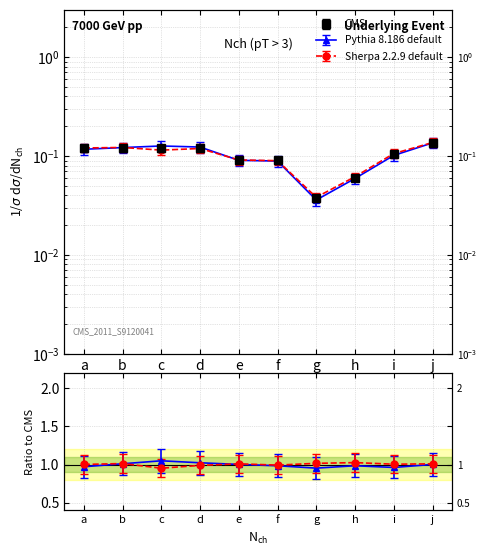

Rank the series by their maximum value, from highest to lowest.

Sherpa 2.2.9 default, Pythia 8.186 default, CMS